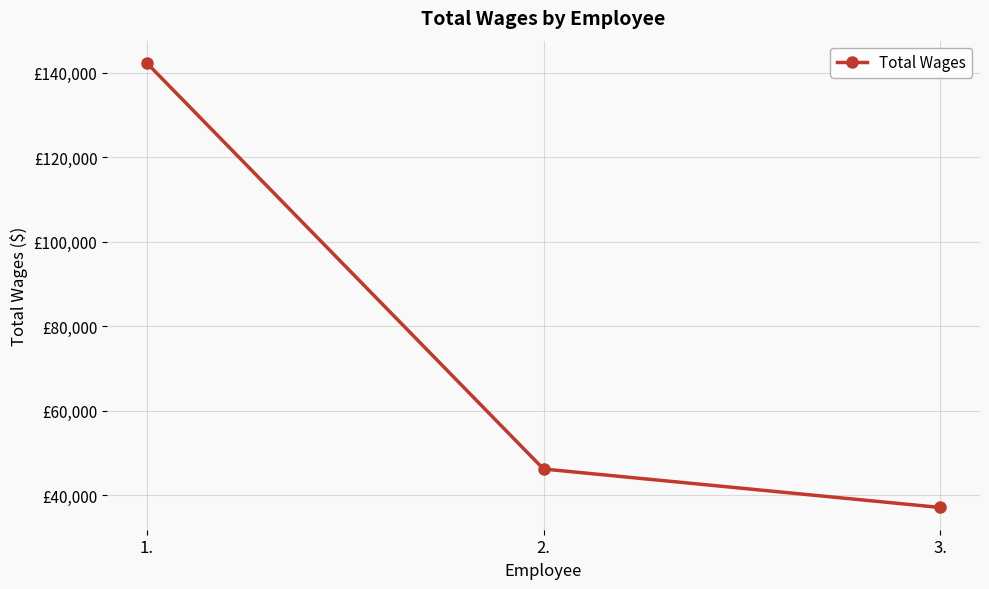

At which category does the chart reach its peak across all series?

1.